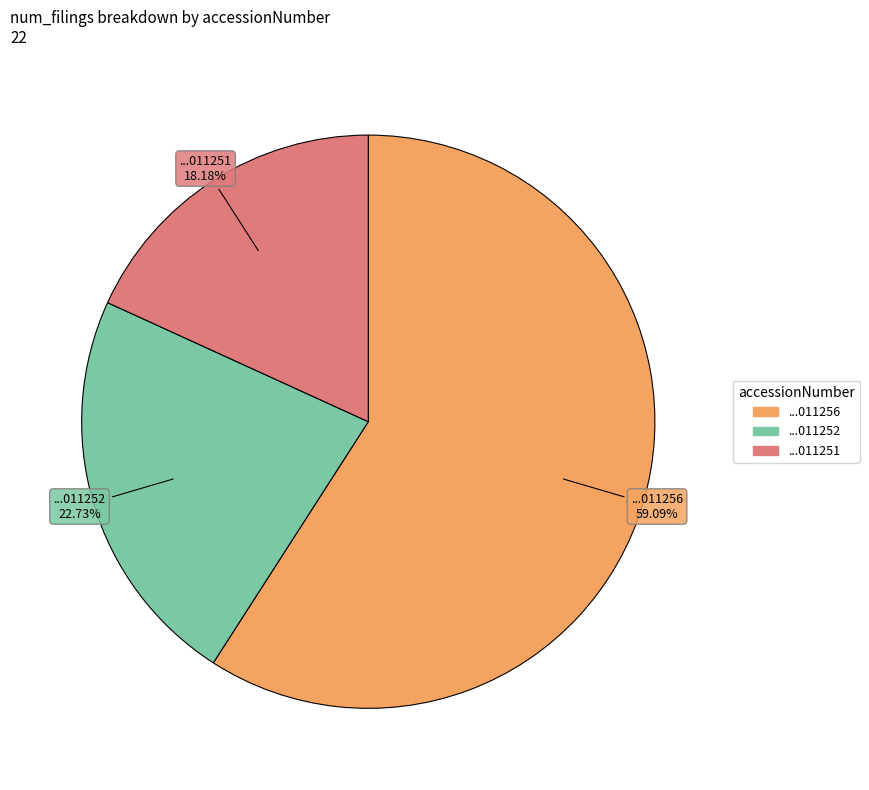

Is there any slice that represents more than half of the pie?

Yes